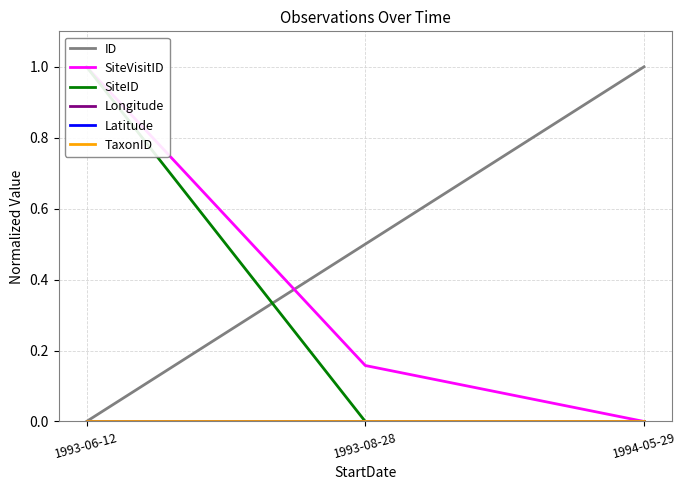

Between 1993-06-12 and 1993-08-28, which series saw the biggest shift?

SiteID